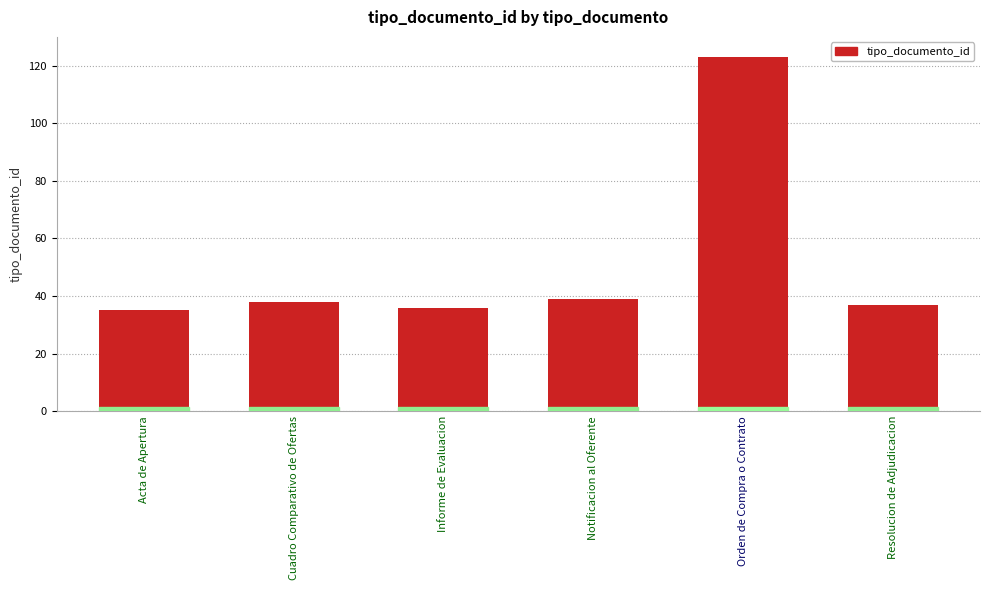

True or false: the data shows 53 at Cuadro Comparativo de Ofertas.

False